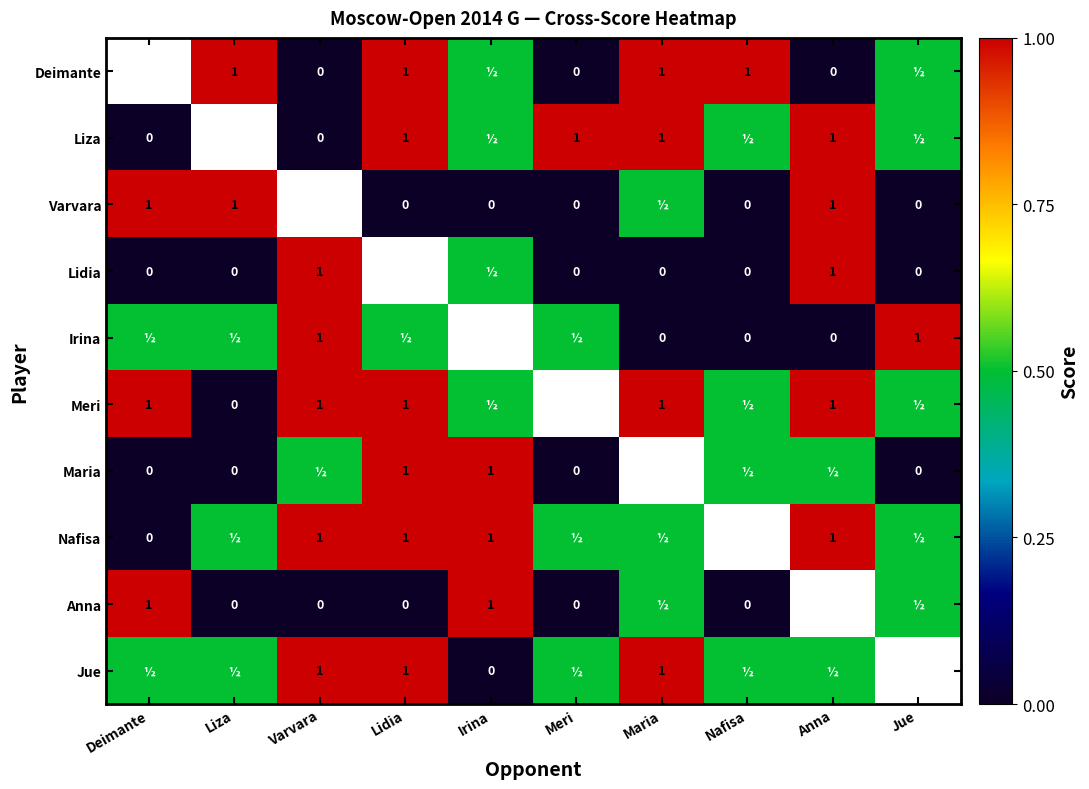

True or false: Nafisa has a value of 1.0 at Lidia.

True